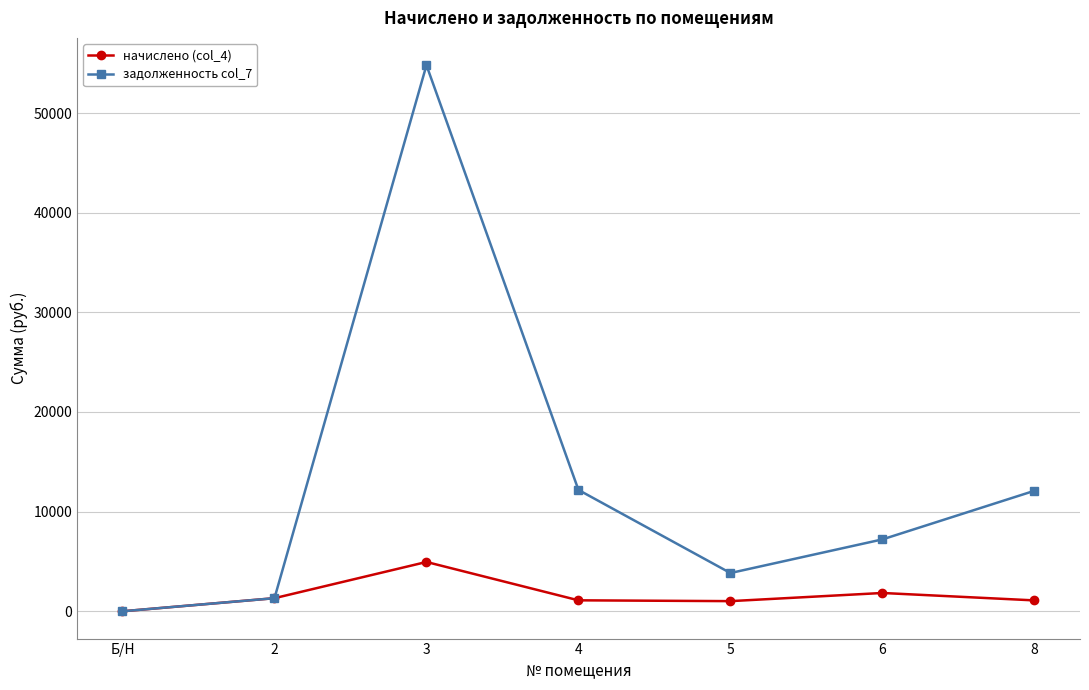

At which category is the sum across all series the highest?

3